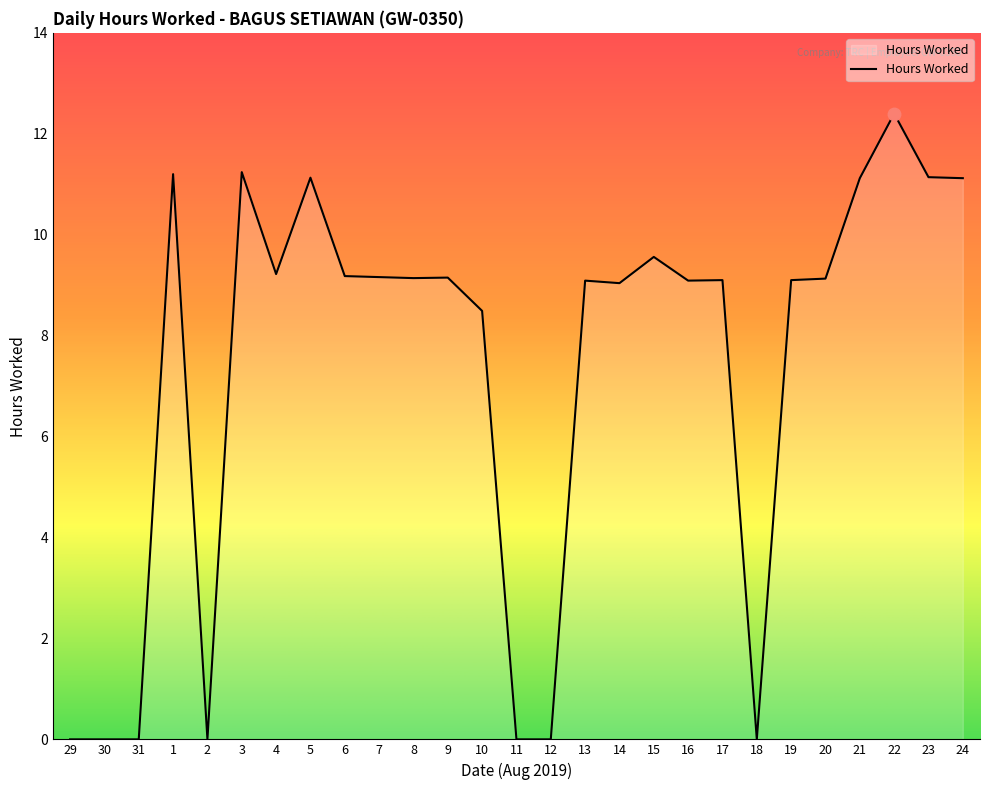

What is the maximum value shown in the chart?

12.4